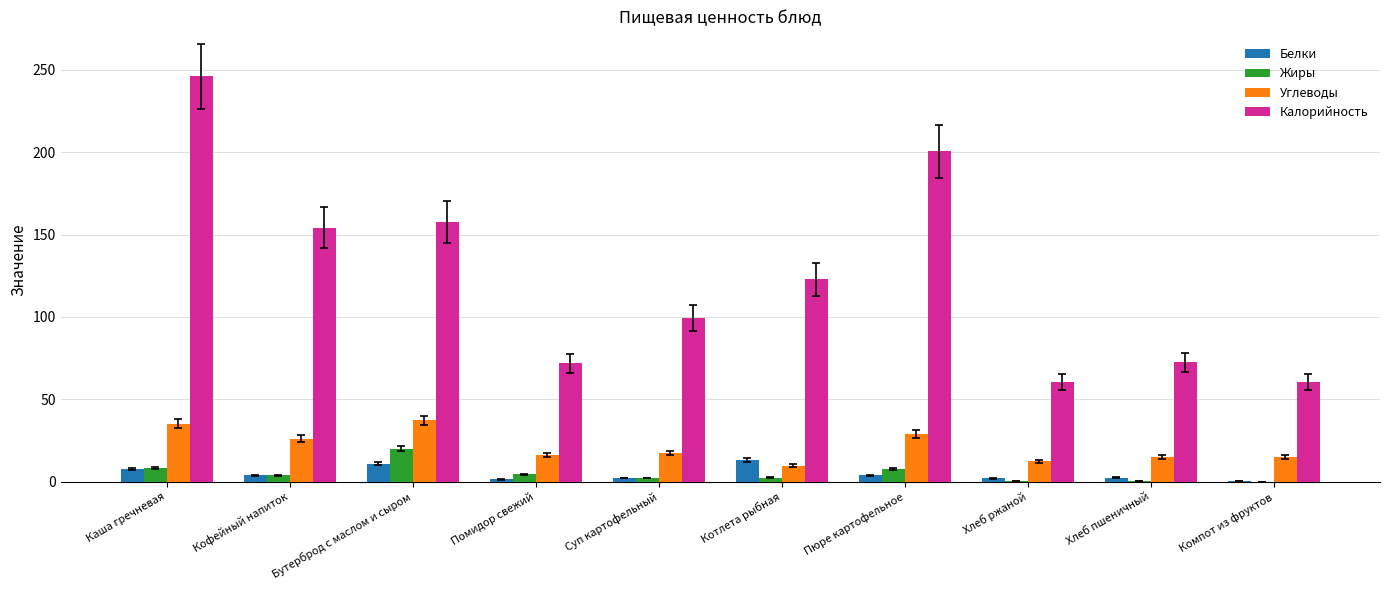

What is the sum of the Белки values at Каша гречневая and Хлеб ржаной?

10.0